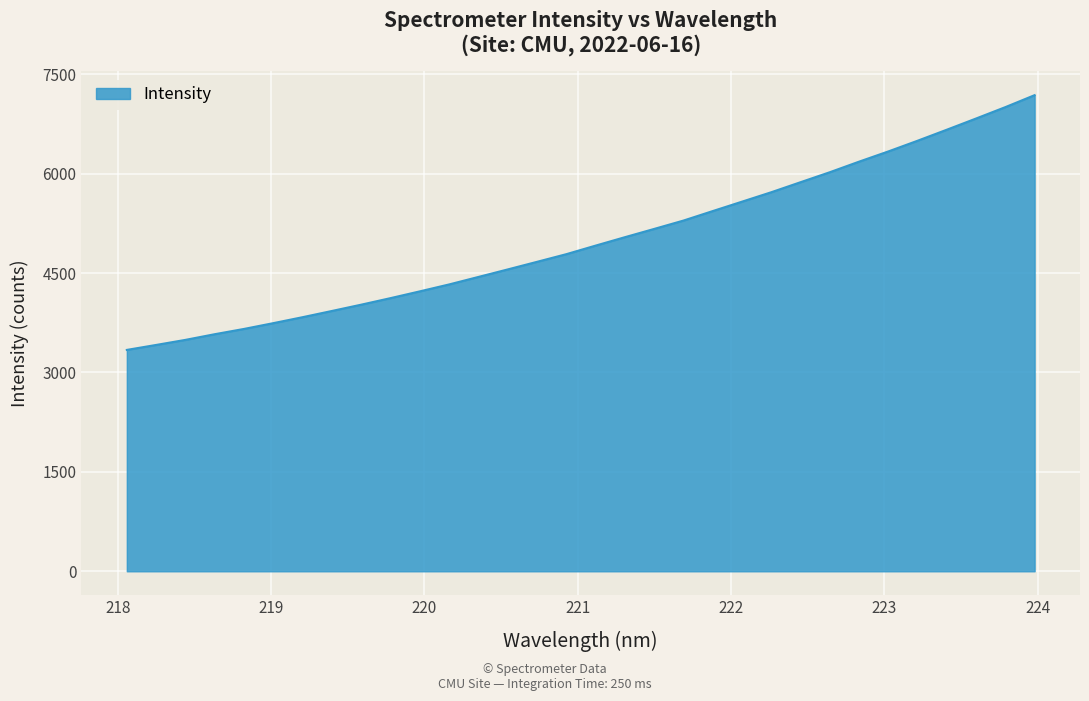

What is the difference between the maximum and second lowest values?

3768.8